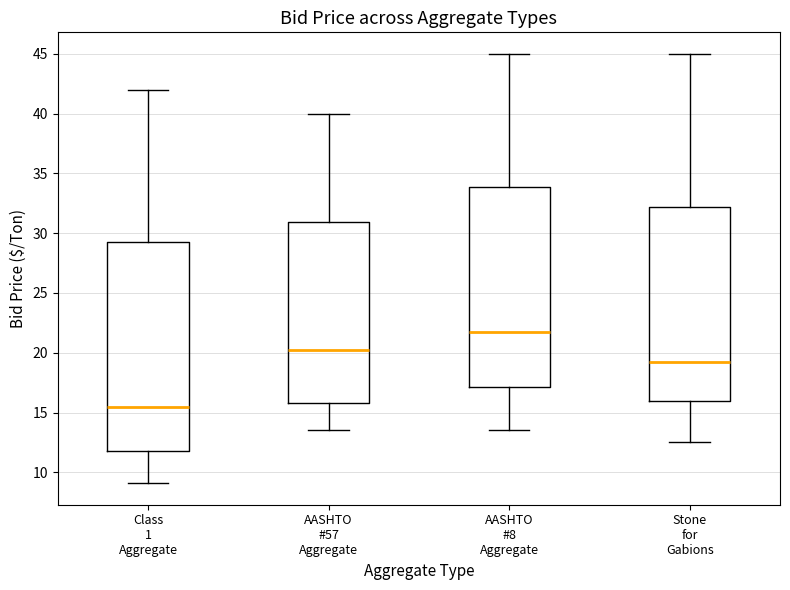

Which box has the lowest median line?

Class 1 Aggregate